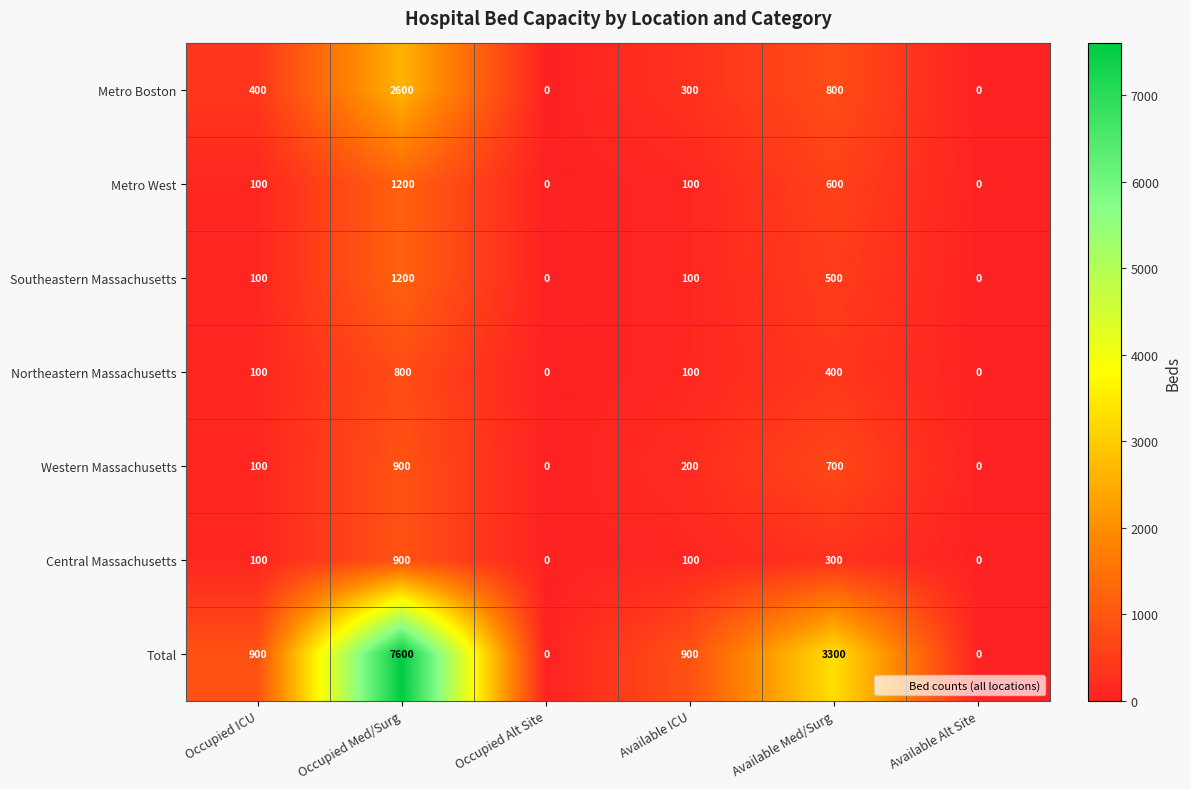

Which category has the highest value in the Southeastern Massachusetts series?

Occupied Med/Surg